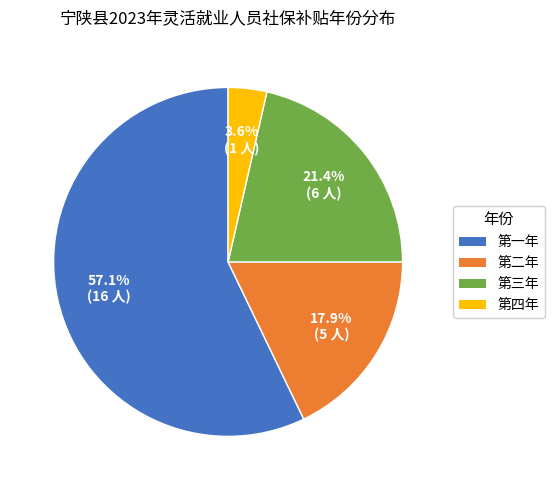

Rank the categories by value from highest to lowest.

第一年, 第三年, 第二年, 第四年